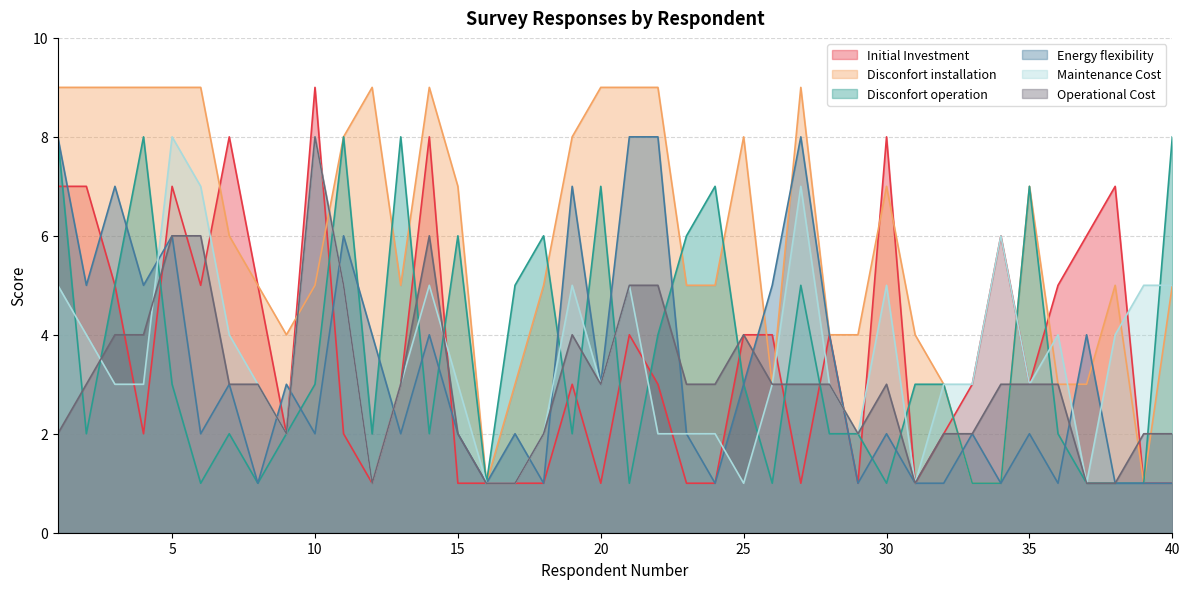

Does the chart display data point markers on the line(s)?

No